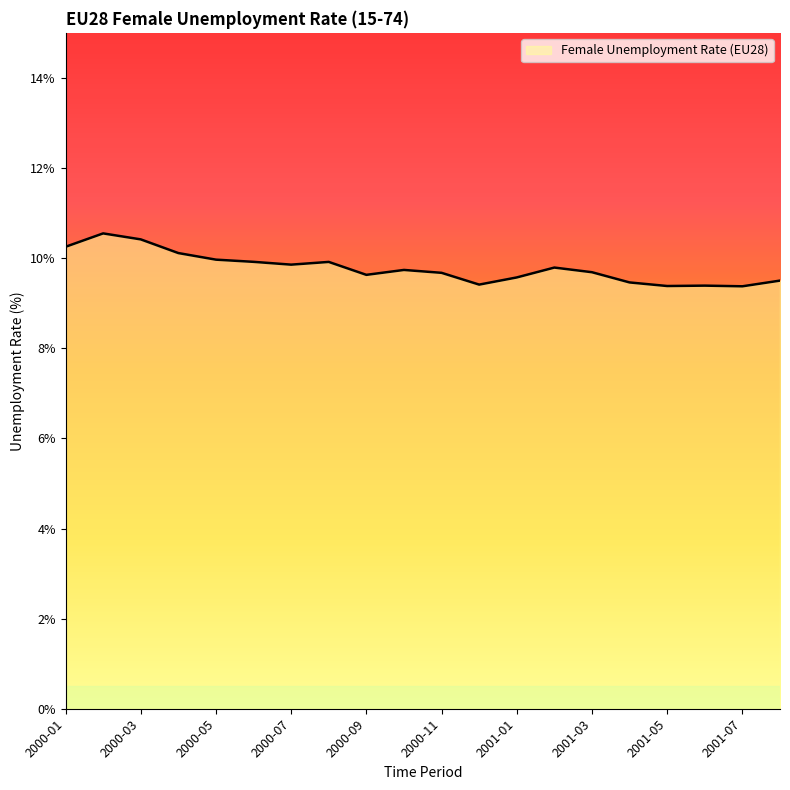

True or false: the data has more than 0 interior local peaks.

True